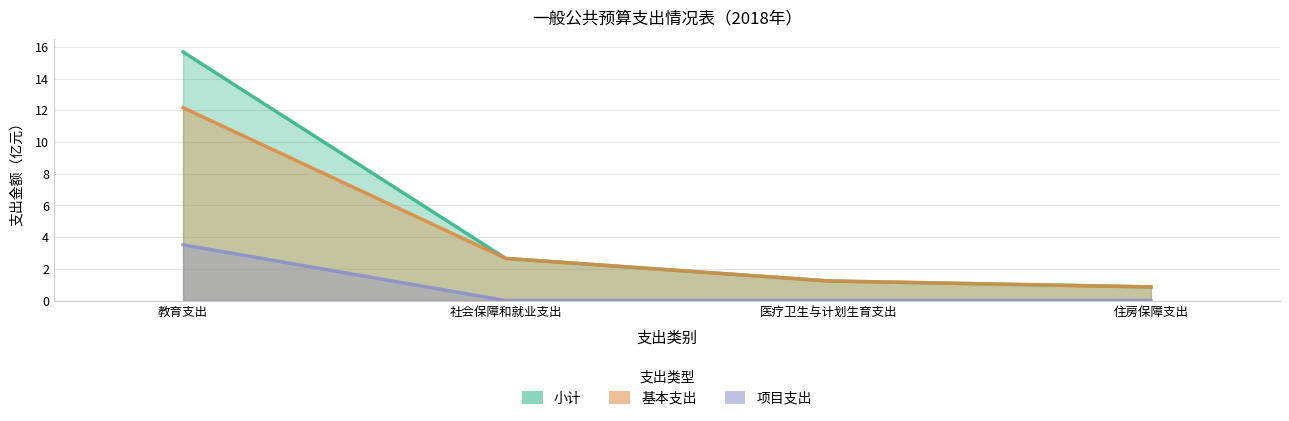

What is the average value of the 基本支出 series?

4.2